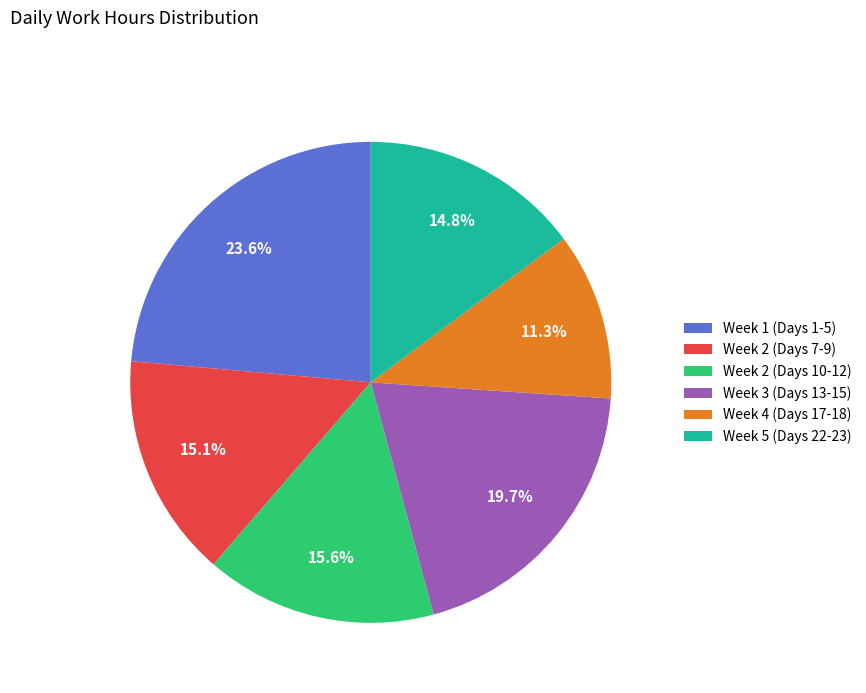

What is the smallest slice in the pie chart?

Week 4 (Days 17-18)